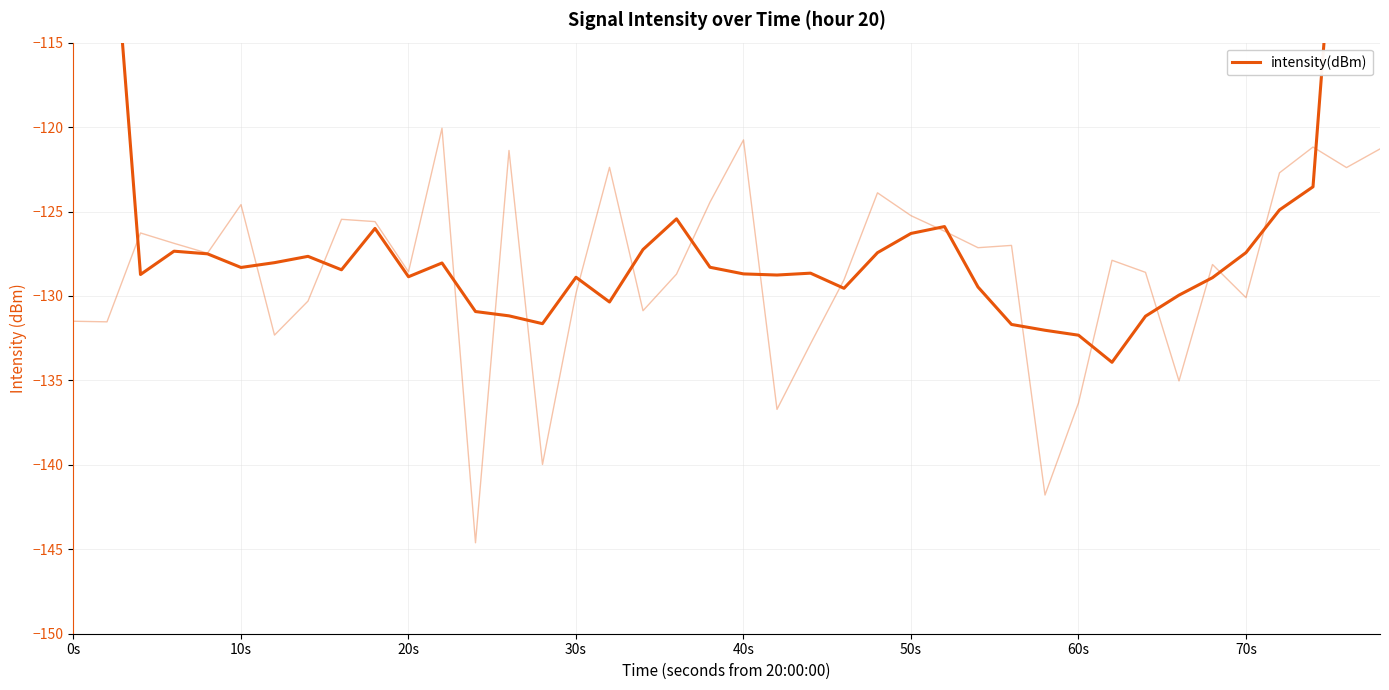

Reading left to right, list all the values displayed in this chart.

-77.9	-103.2	-128.7	-127.3	-127.5	-128.3	-128.0	-127.7	-128.5	-126.0	-128.9	-128.0	-130.9	-131.2	-131.6	-128.9	-130.4	-127.3	-125.4	-128.3	-128.7	-128.8	-128.7	-129.5	-127.4	-126.3	-125.9	-129.5	-131.7	-132.0	-132.3	-133.9	-131.2	-130.0	-128.9	-127.4	-124.9	-123.5	-97.5	-73.0